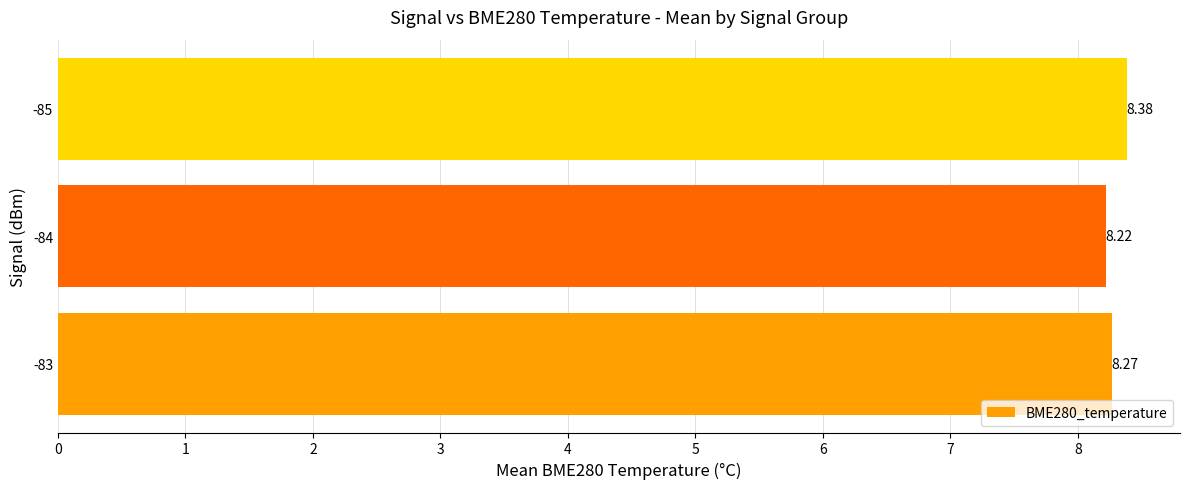

What is the average value?

8.3